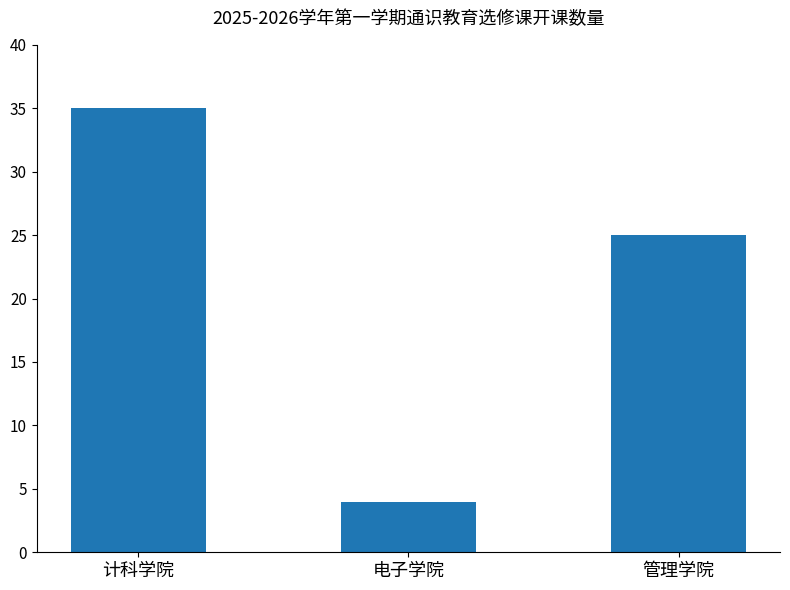

The value at 电子学院 is 4. True or false?

True